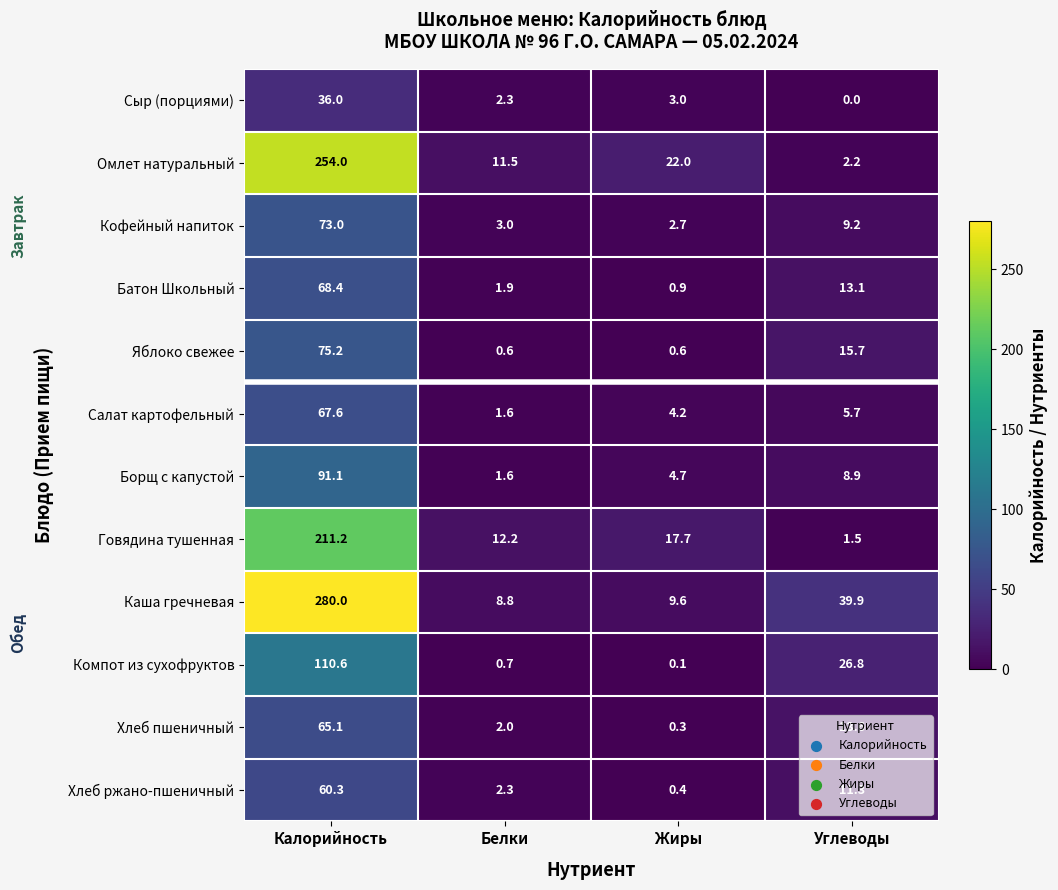

At which category does the chart reach its peak across all series?

Калорийность